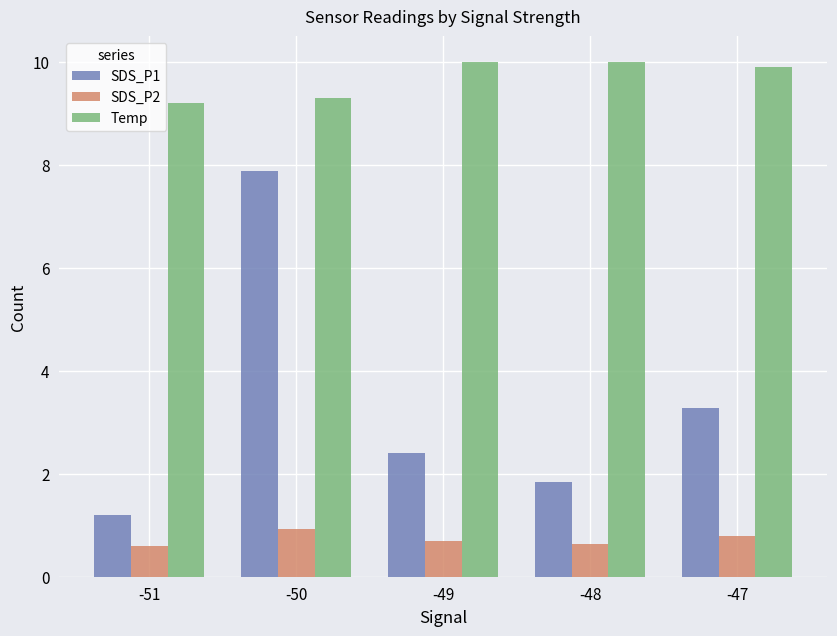

How many groups of bars are there?

5